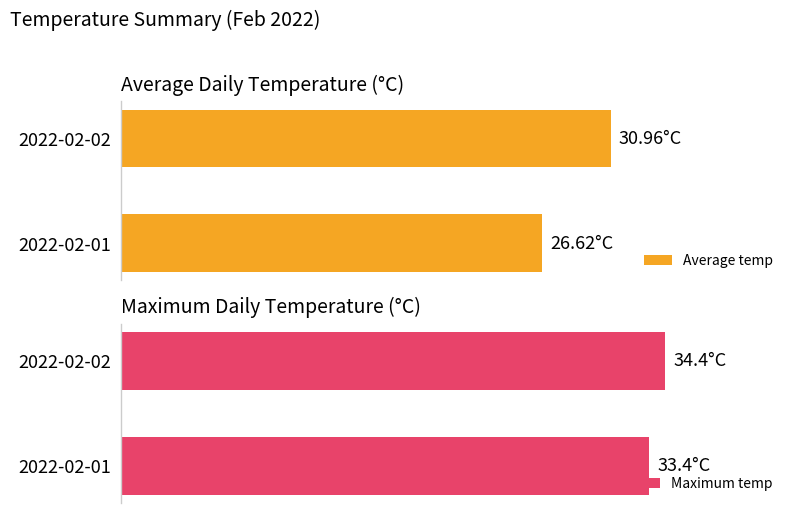

Between 2022-02-01 and 2022-02-02, which series saw the biggest shift?

Average temp